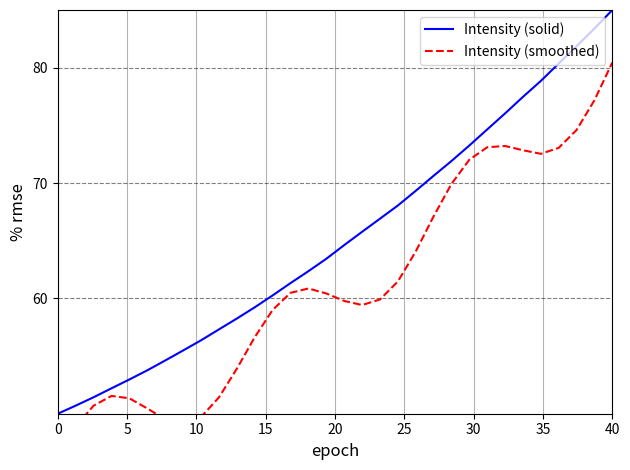

Reading right to left, extract all data points from this chart.

Intensity (solid): 85.0	83.4	81.9	80.4	78.9	77.5	76.0	74.6	73.3	71.9	70.6	69.3	68.0	66.9	65.8	64.6	63.4	62.4	61.3	60.3	59.2	58.3	57.3	56.4	55.5	54.6	53.8	53.0	52.2	51.4	50.7	50.0
Intensity (smoothed): 80.5	77.2	74.6	73.0	72.5	72.8	73.2	73.1	72.0	69.9	67.1	64.1	61.5	59.9	59.4	59.8	60.4	60.9	60.5	59.0	56.6	53.9	51.4	49.7	49.1	49.5	50.5	51.3	51.5	50.7	48.9	46.5